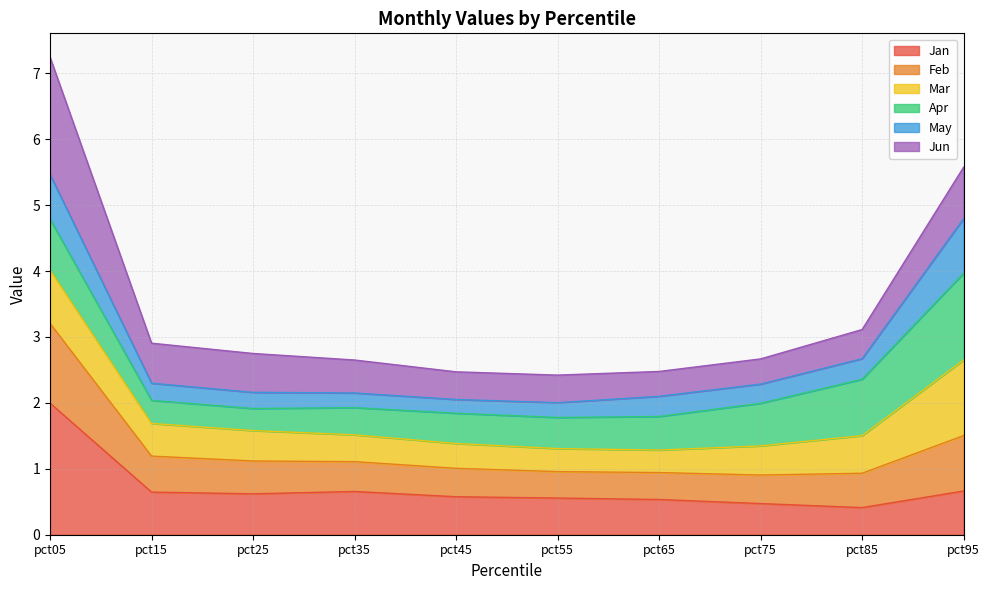

What is the approximate value of Jan at pct25?

0.6